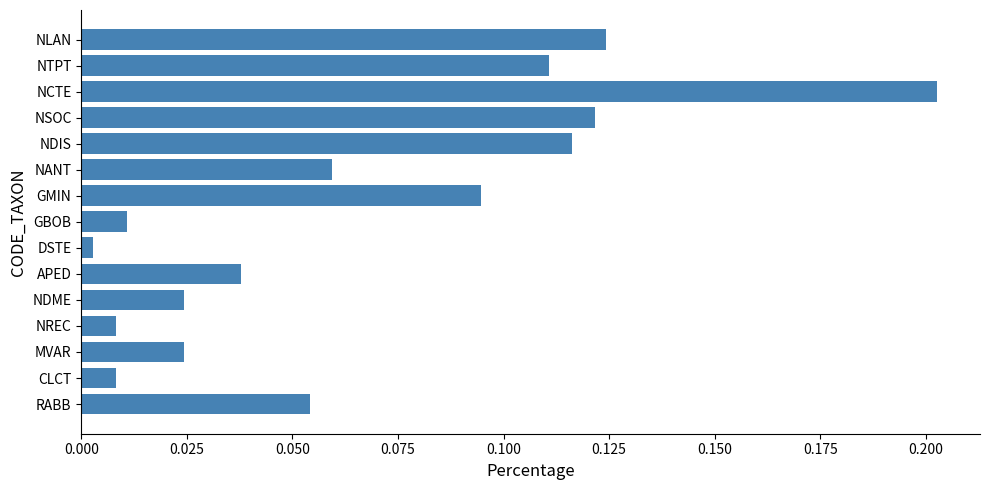

How many bars are there in total?

15